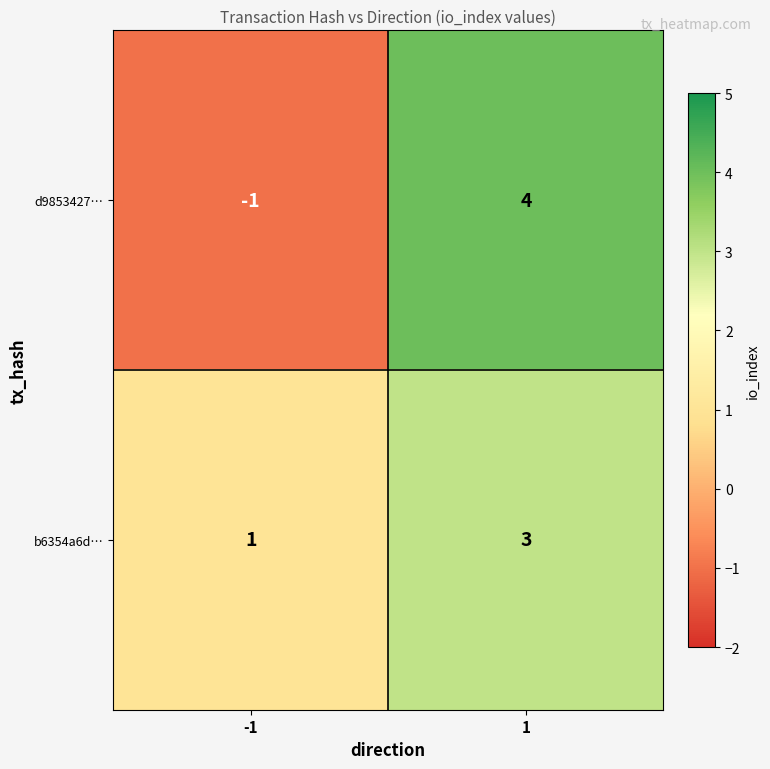

Between -1 and 1, which series saw the biggest shift?

d9853427…